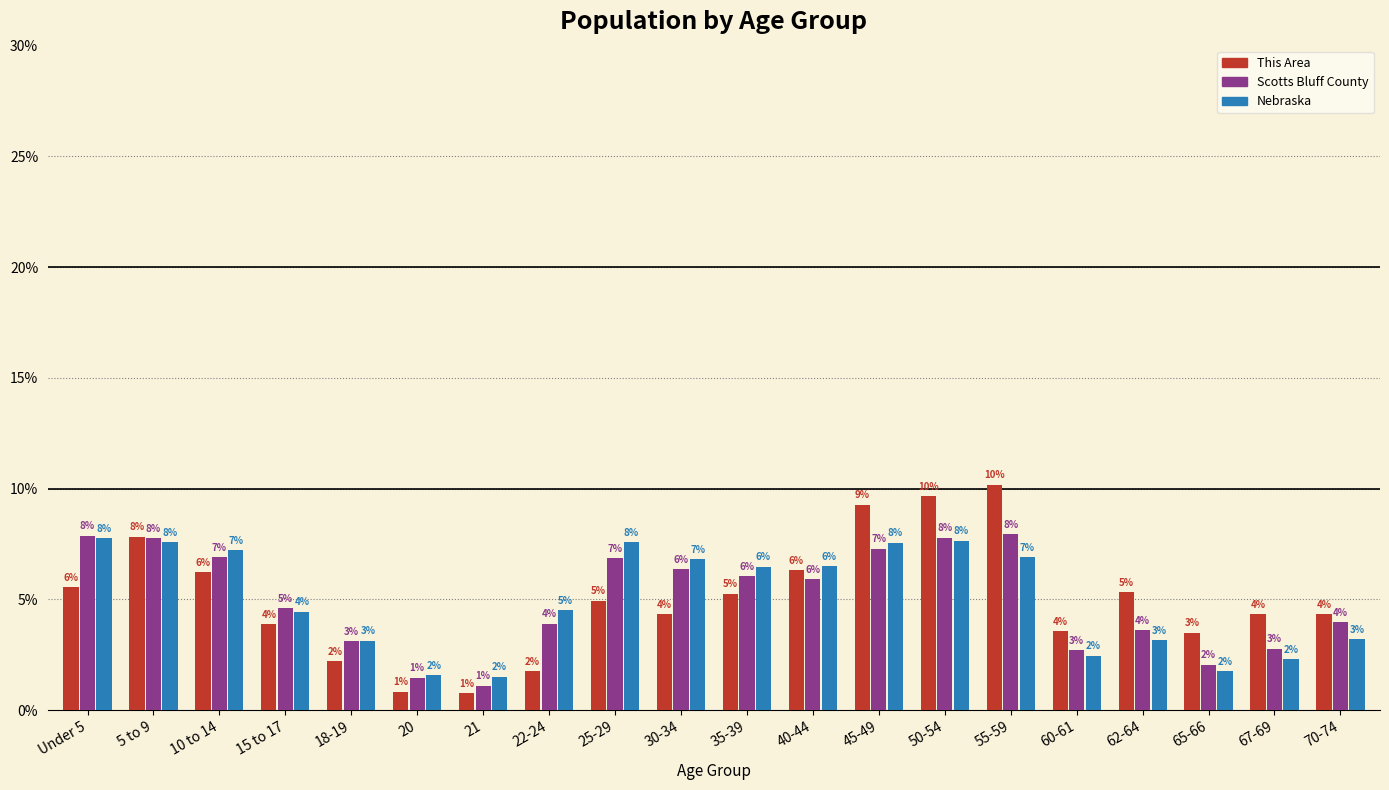

Are the bars horizontal?

No